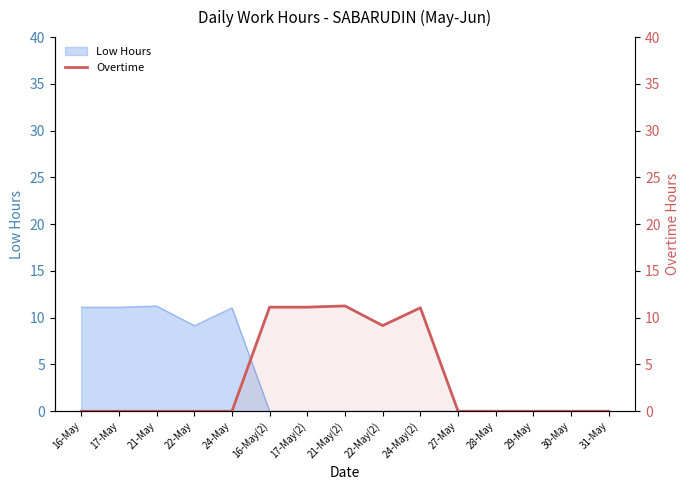

How many categories are shown in the chart?

15